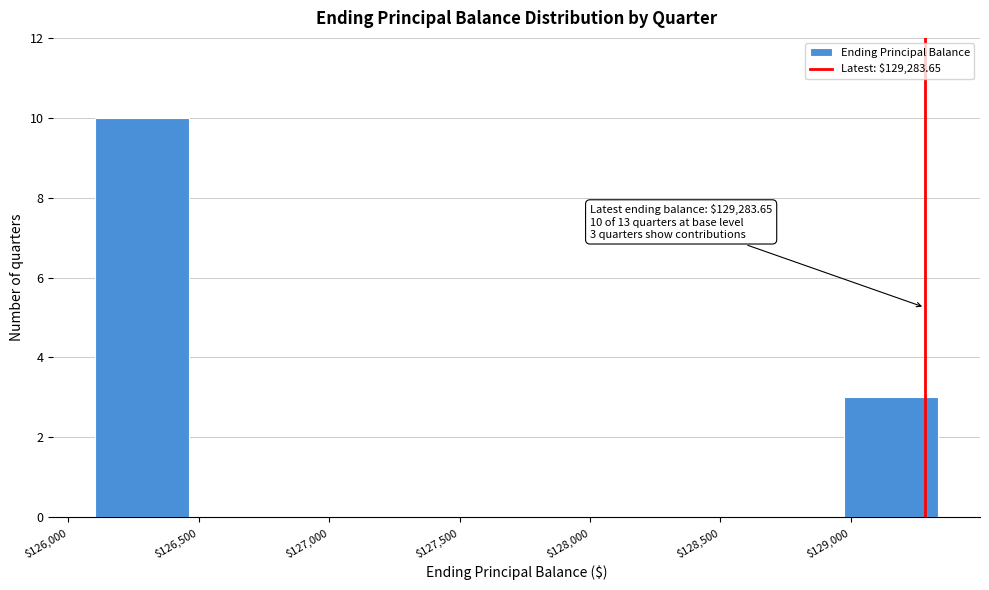

Over which range of the x-axis is the bar tallest?

126100 to 126450